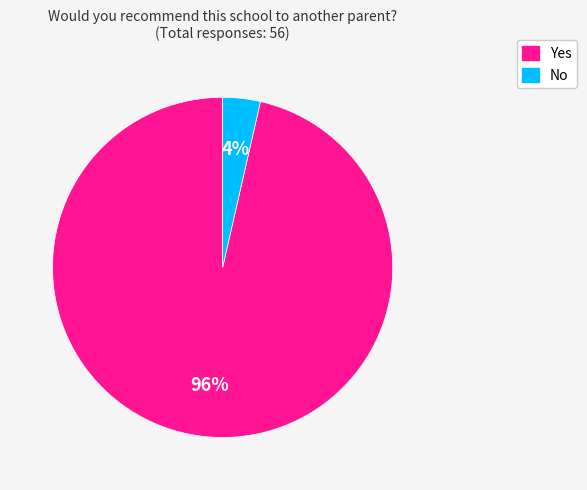

Count the number of slices in the pie.

2